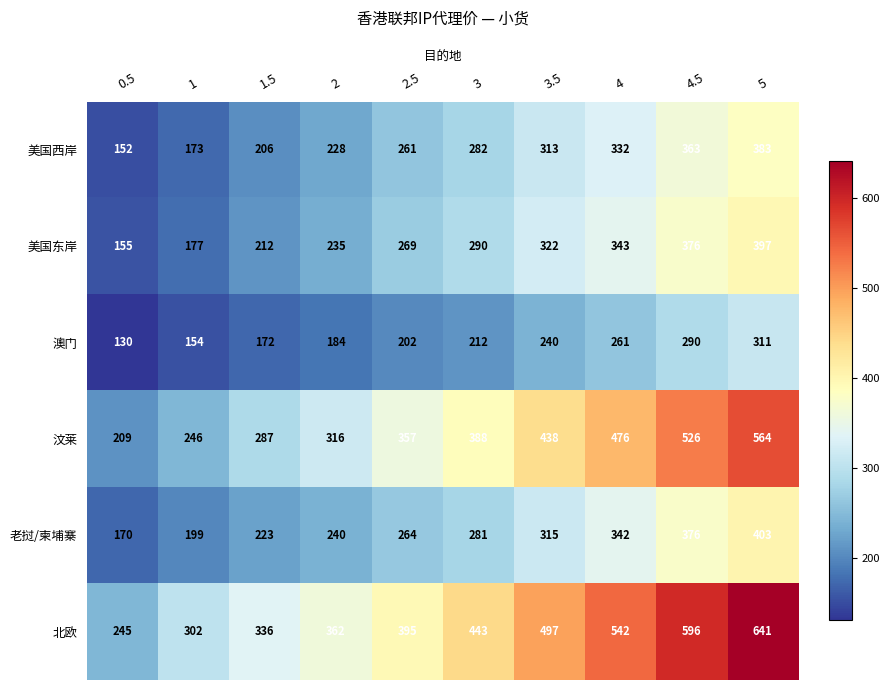

What is the sum of all 北欧 values?

4359